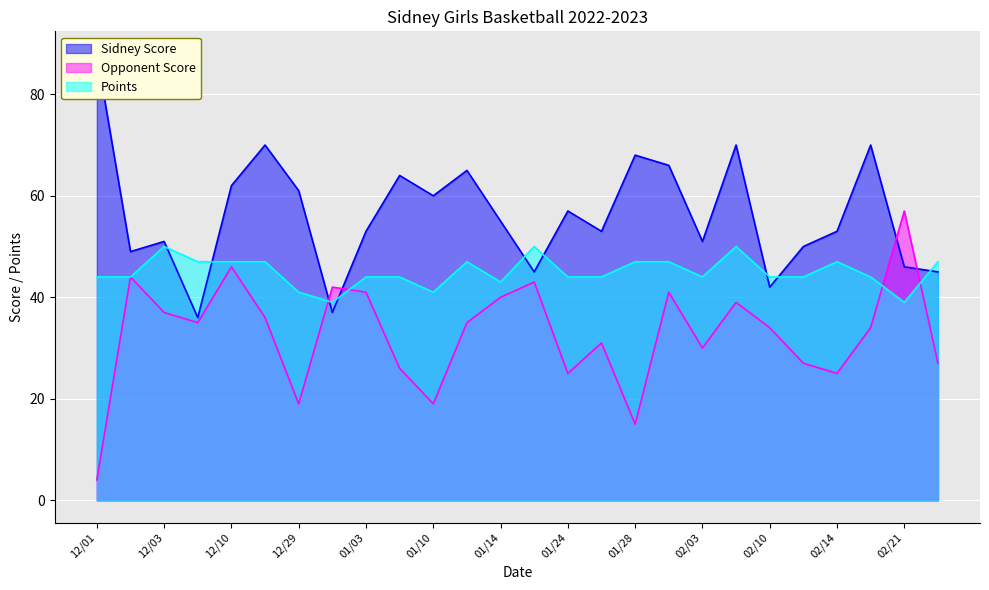

What is the greatest value displayed?

88